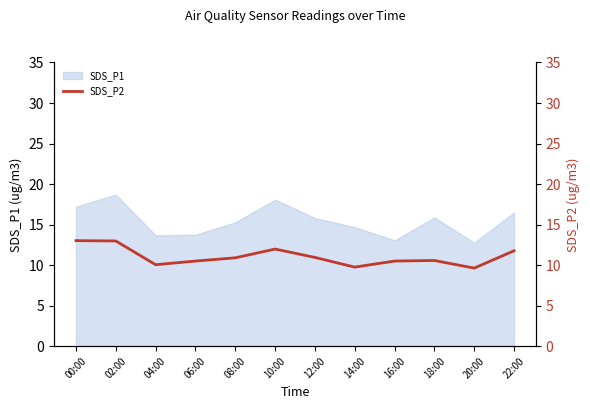

The value of SDS_P1 at 18:00 is 5.5. True or false?

False